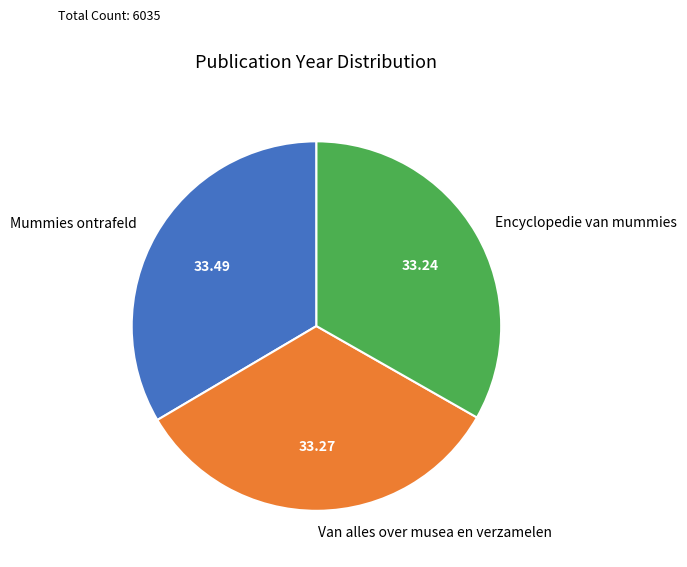

True or false: Van alles over musea en verzamelen accounts for 20% of the total.

False